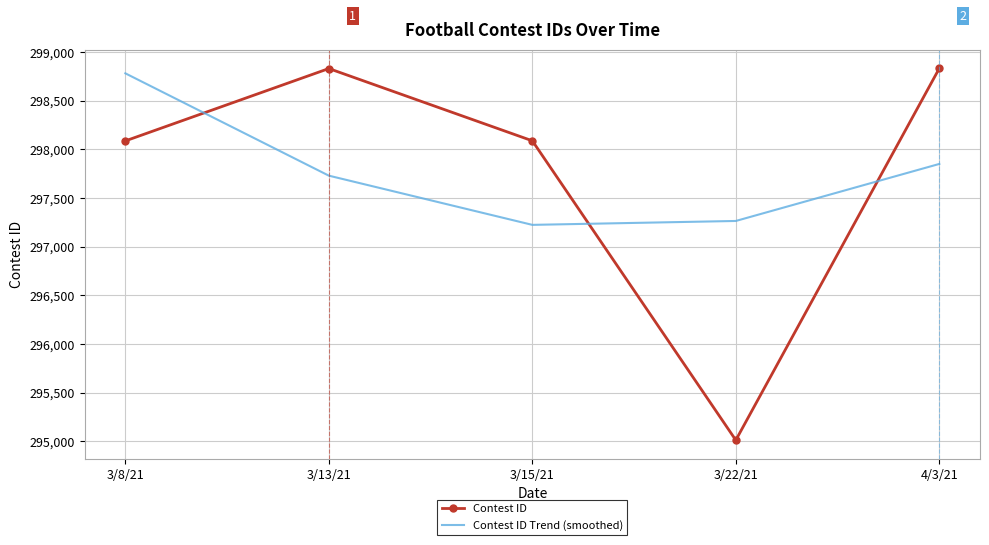

The Contest ID Trend (smoothed) series shows 392631.9 at 3/22/21. True or false?

False